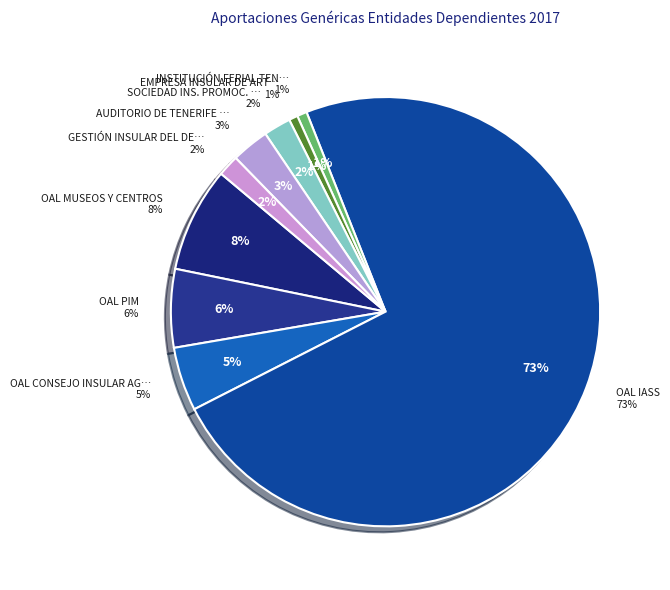

Does SOCIEDAD INS. PROMOC. PERSONAS account for over 50% of the chart?

No